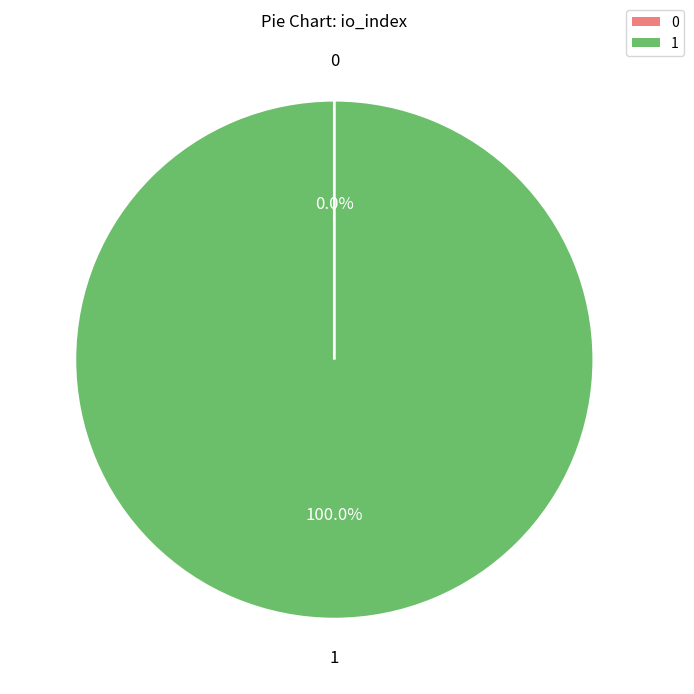

The 1 slice represents 100% of the pie. True or false?

True